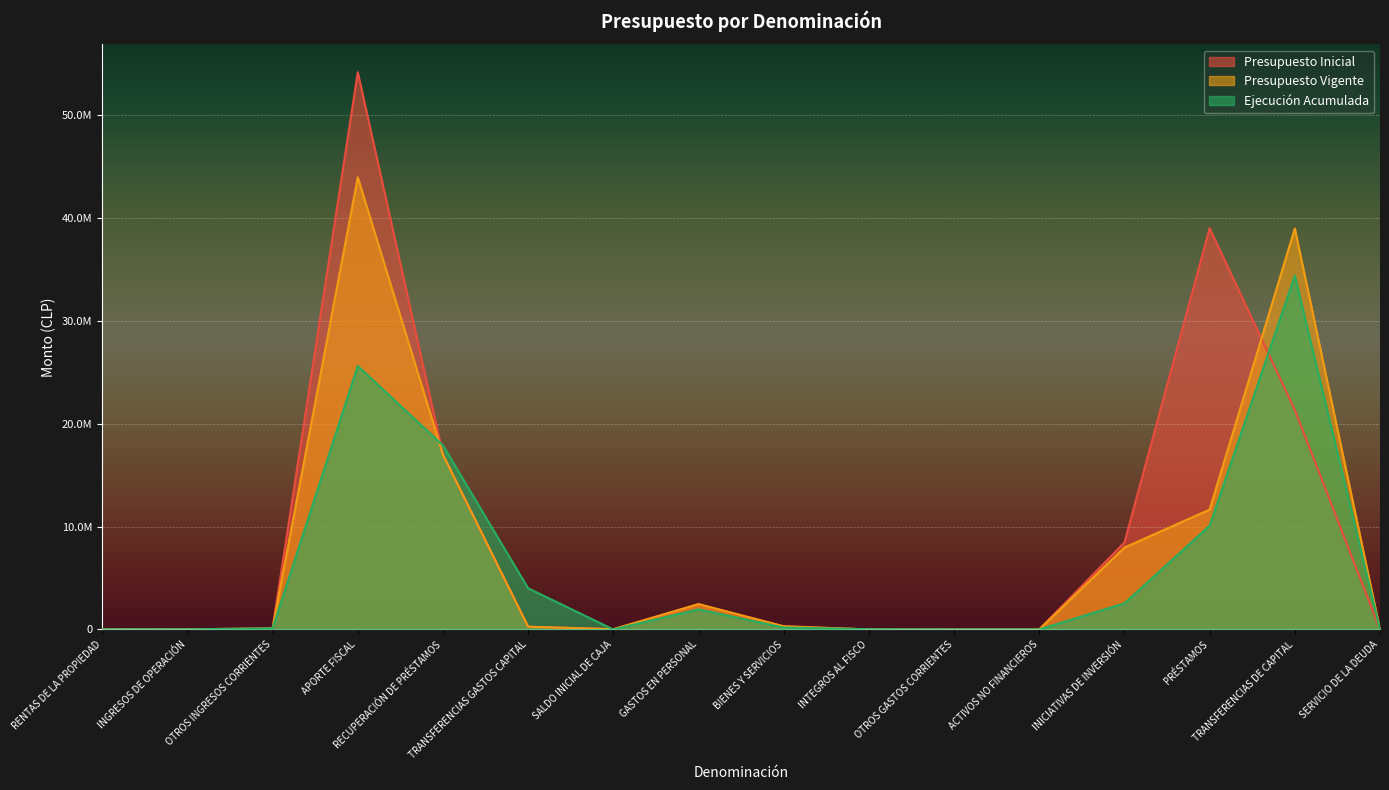

Which series has the largest total across all categories?

Presupuesto Inicial